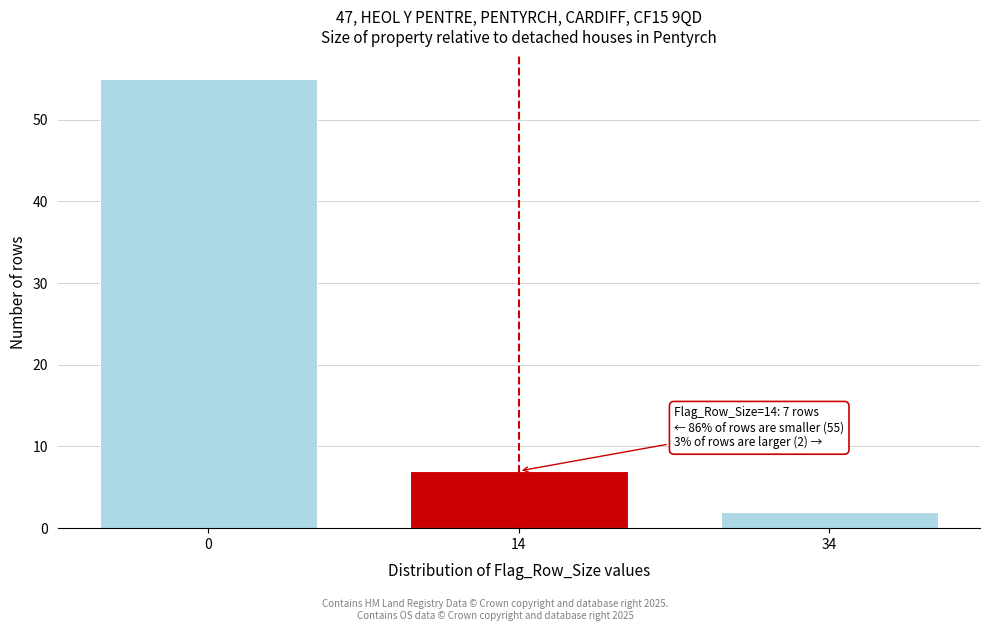

Reading left to right, what are all the values shown in this chart?

0=55	14=7	34=2